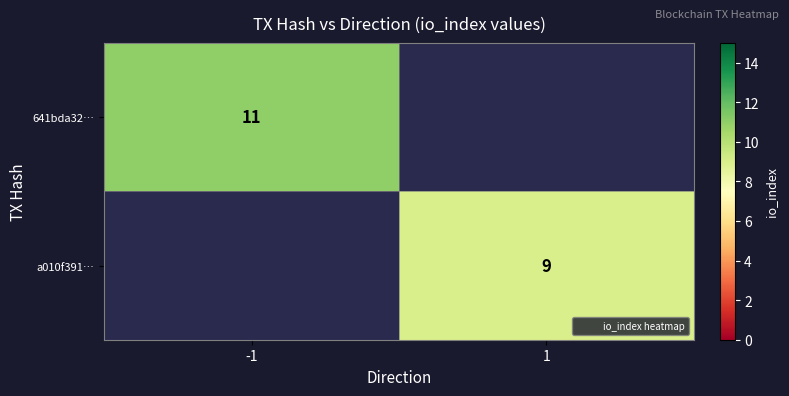

True or false: a010f391… has a value of 9.0 at 1.

True